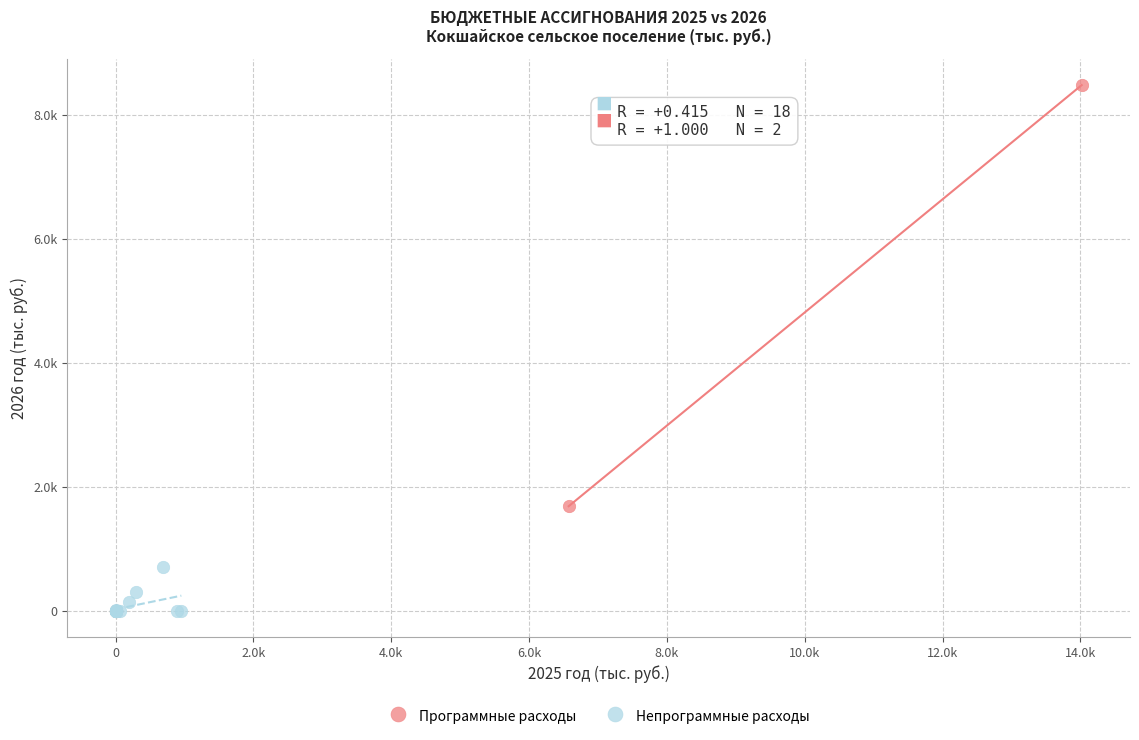

Which series reaches the minimum Y coordinate?

Непрограммные расходы